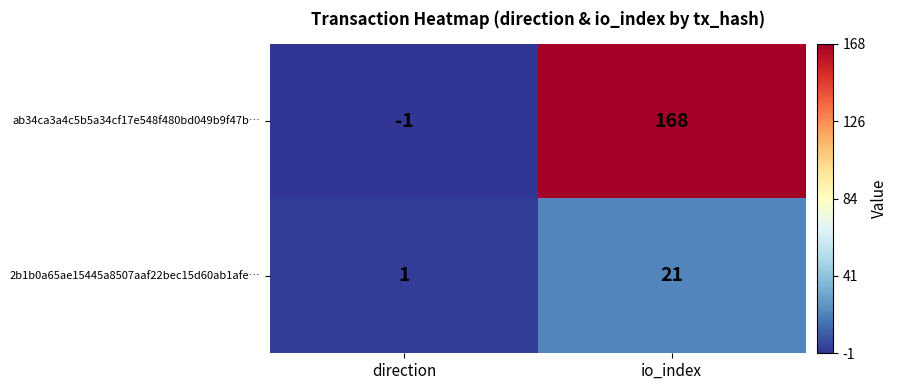

Is it true that 2b1b0a65ae15445a8507aaf22bec15d60ab1afe… equals 0 at direction?

False